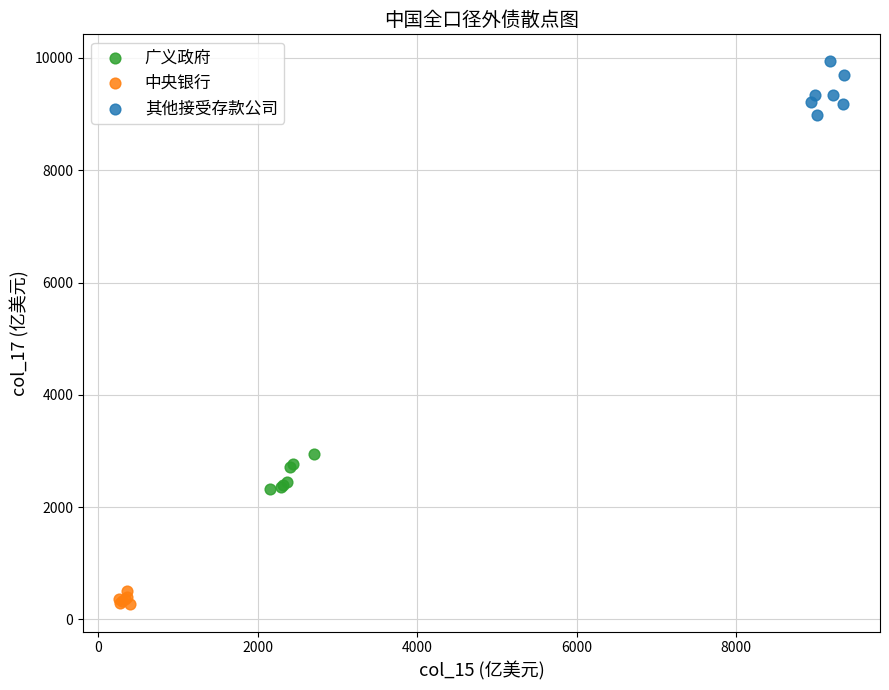

What are all the series names shown in the legend?

广义政府, 中央银行, 其他接受存款公司